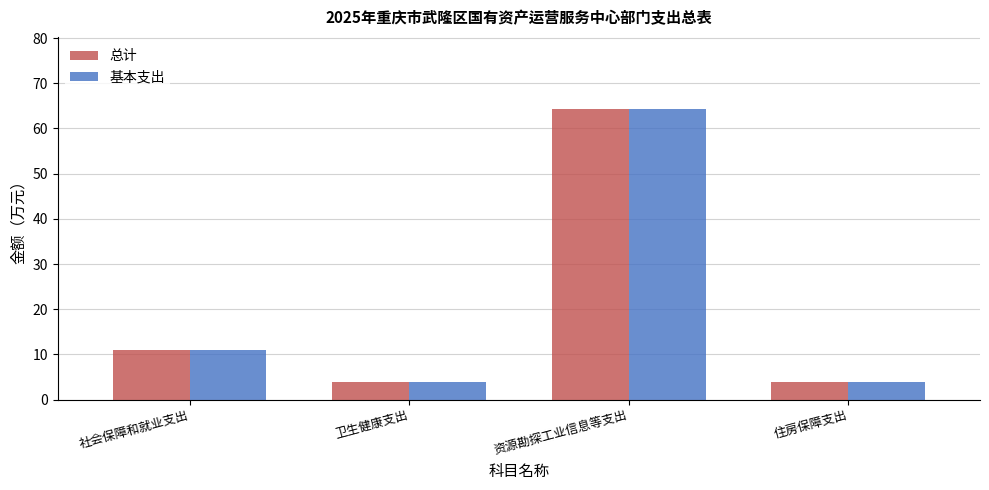

What are all the series names shown in the legend?

总计, 基本支出